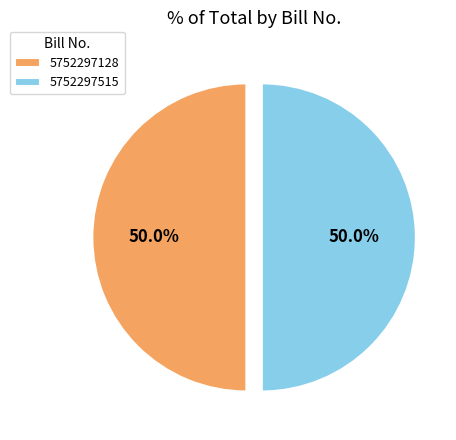

How much of the chart is everything except 5752297128?

50.0%